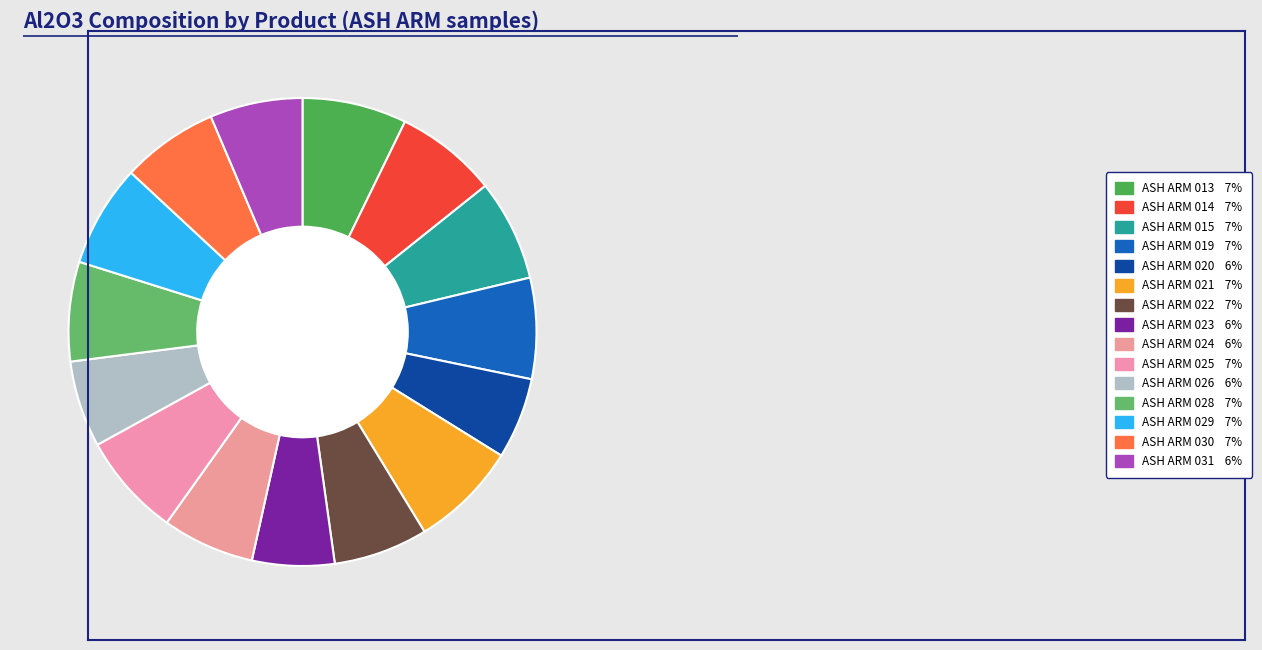

How many segments does this pie chart have?

15